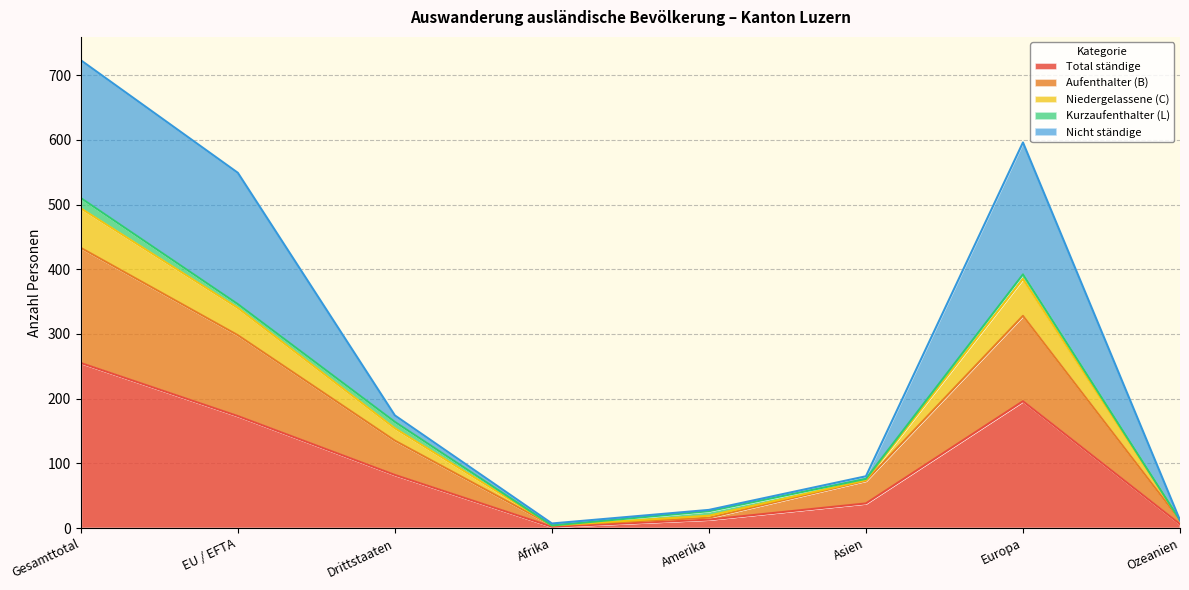

Which has a higher value, Ozeanien or Drittstaaten?

Drittstaaten